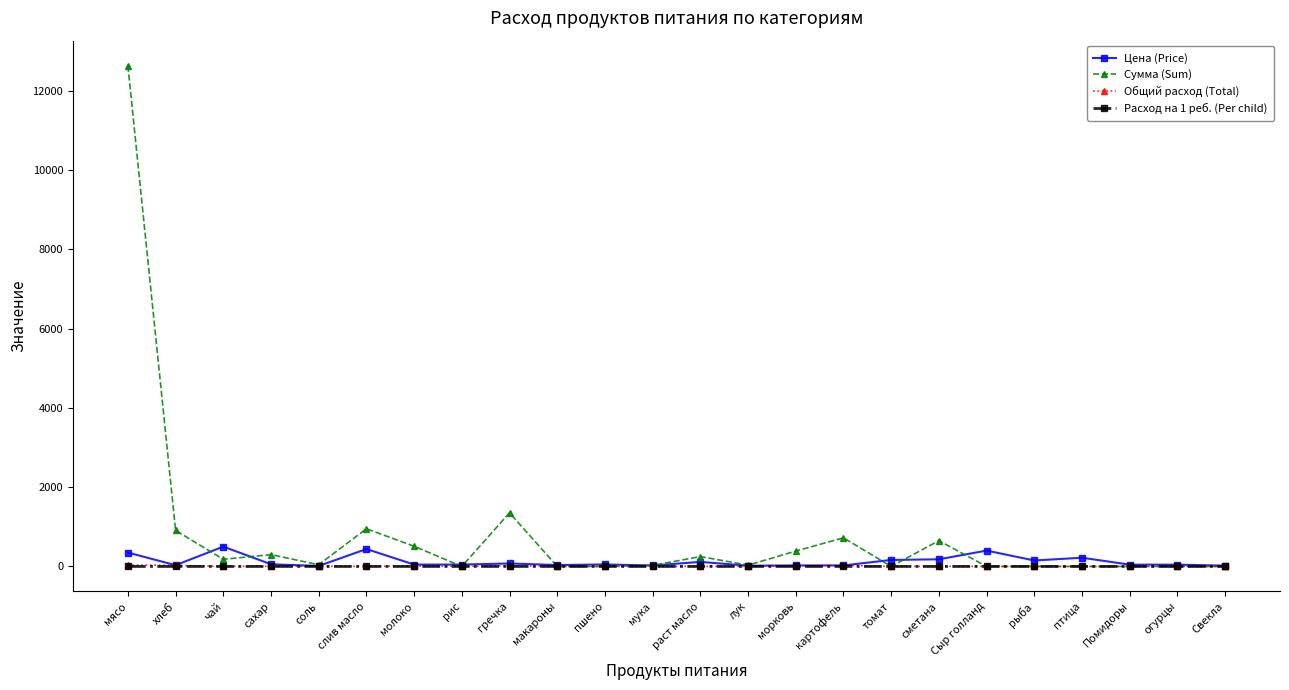

What is the sum of the Расход на 1 реб. (Per child) values at хлеб and сахар?

0.1